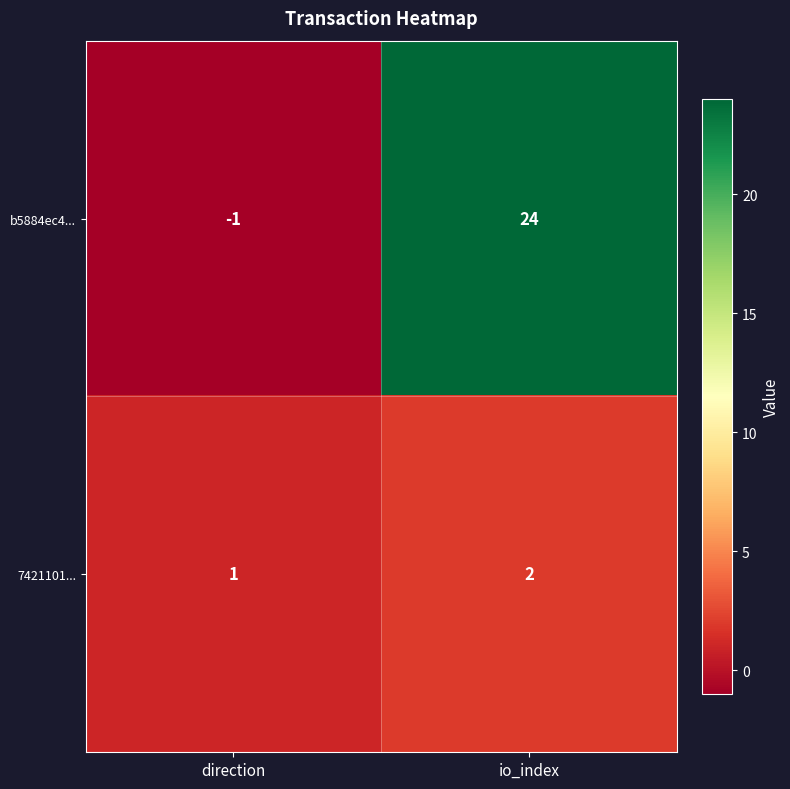

Which series has the largest total across all categories?

b5884ec4...